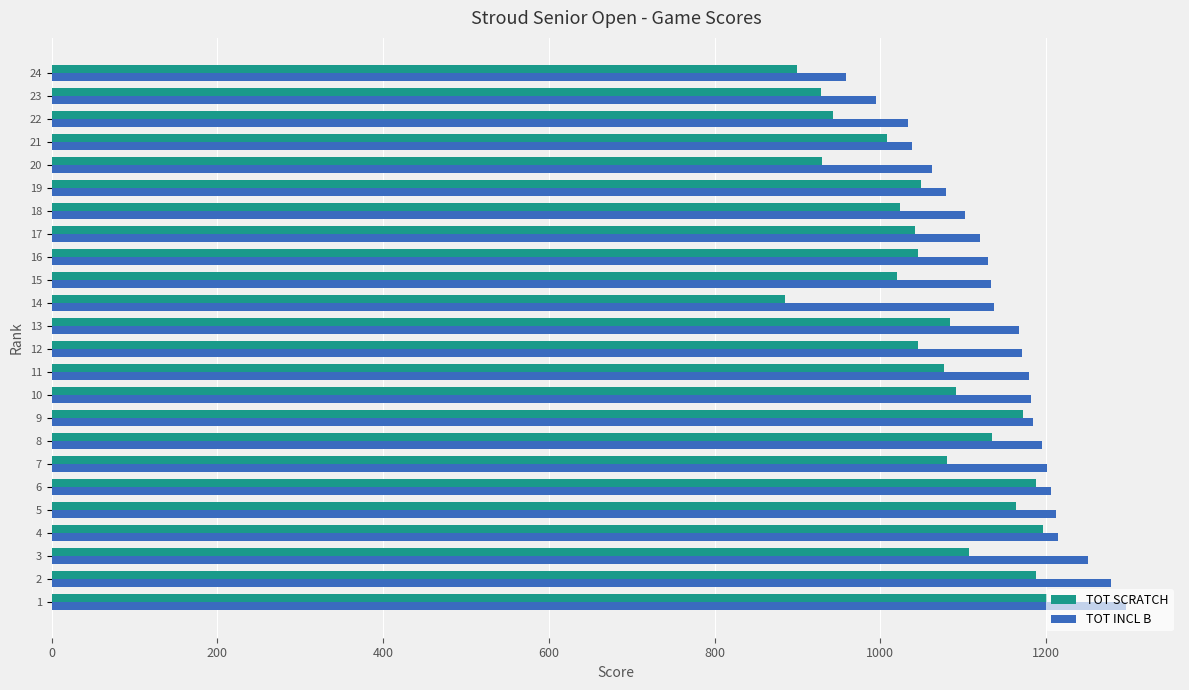

What is the spread (max minus min) of values at 19?

30